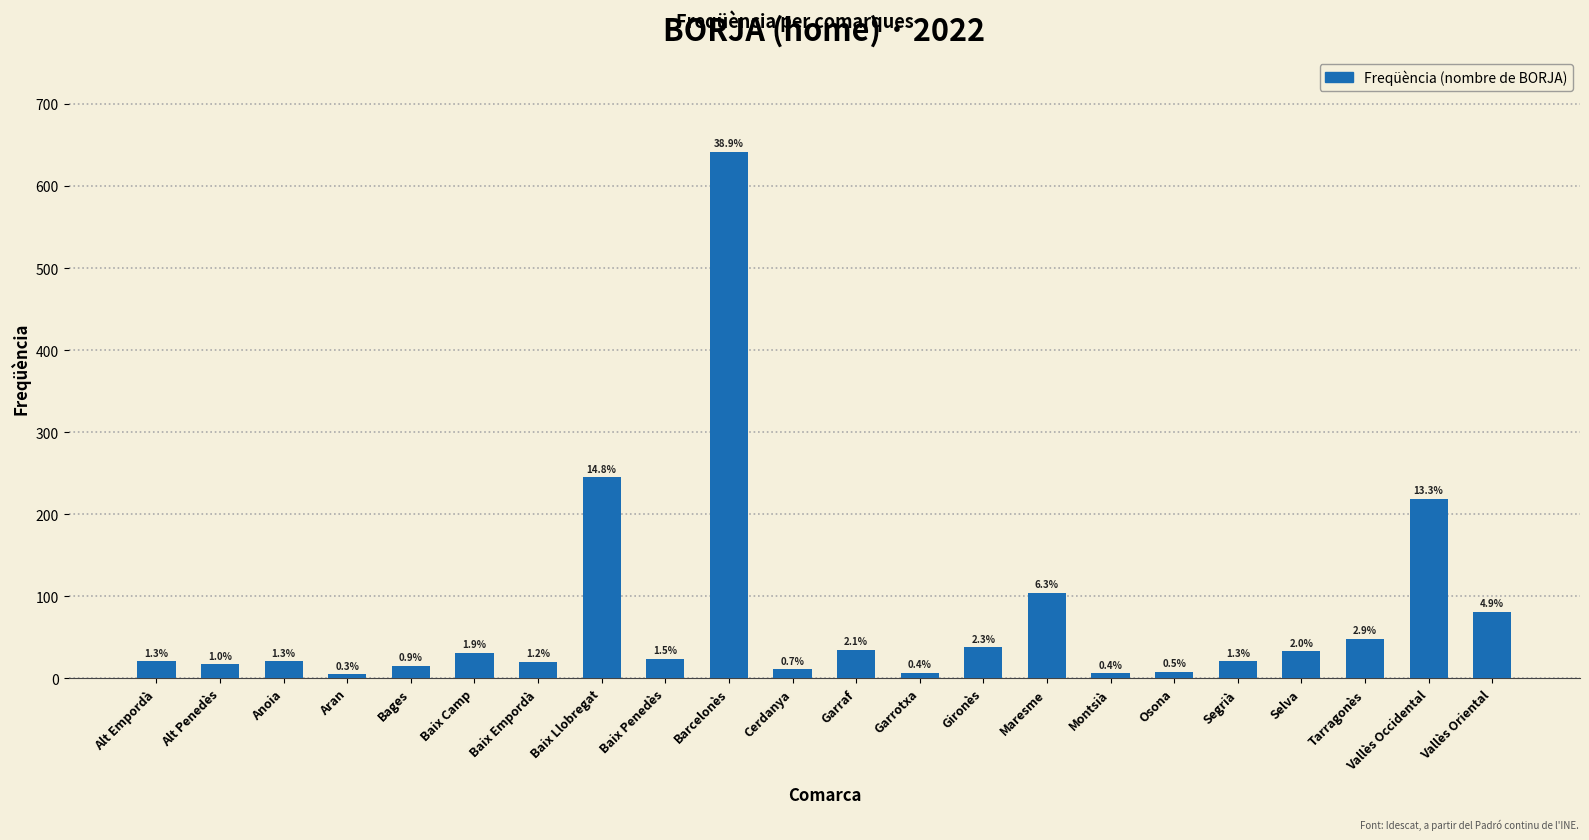

Are the bars horizontal?

No